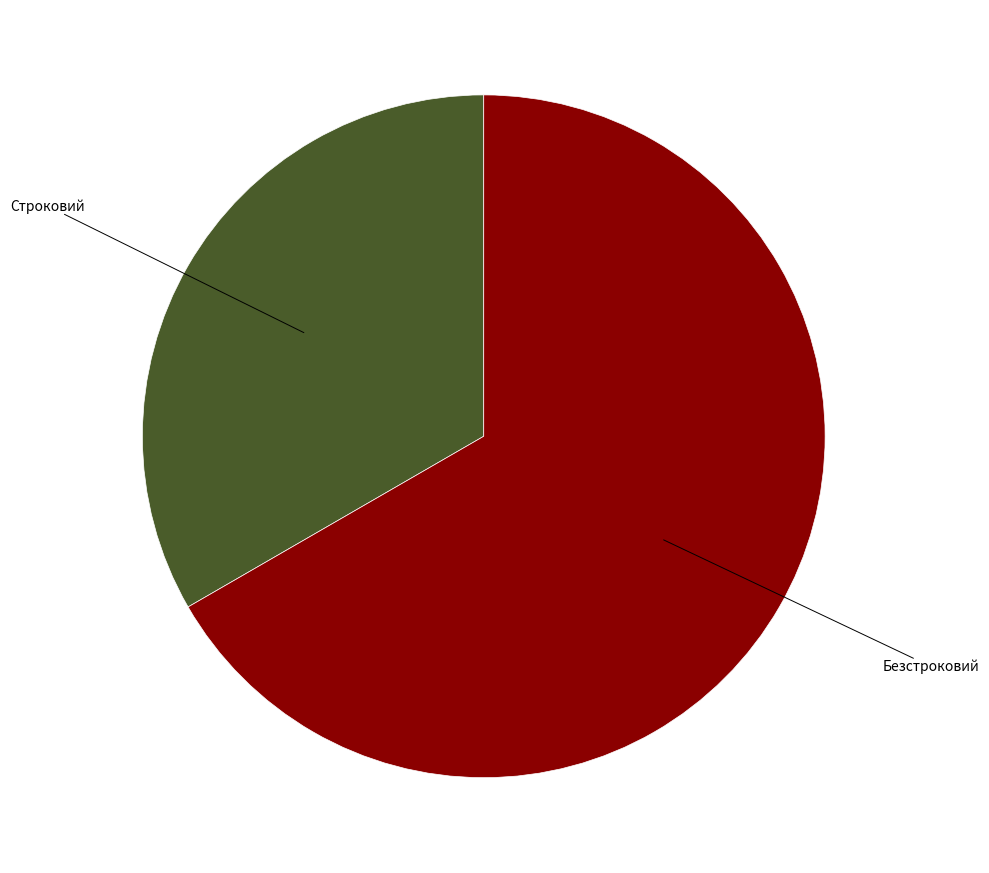

Approximately how many times larger is the value at Строковий compared to Безстроковий?

0.5